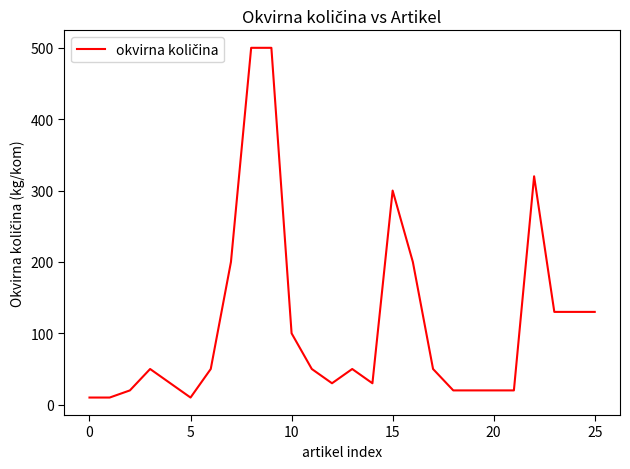

What is the greatest value displayed?

500